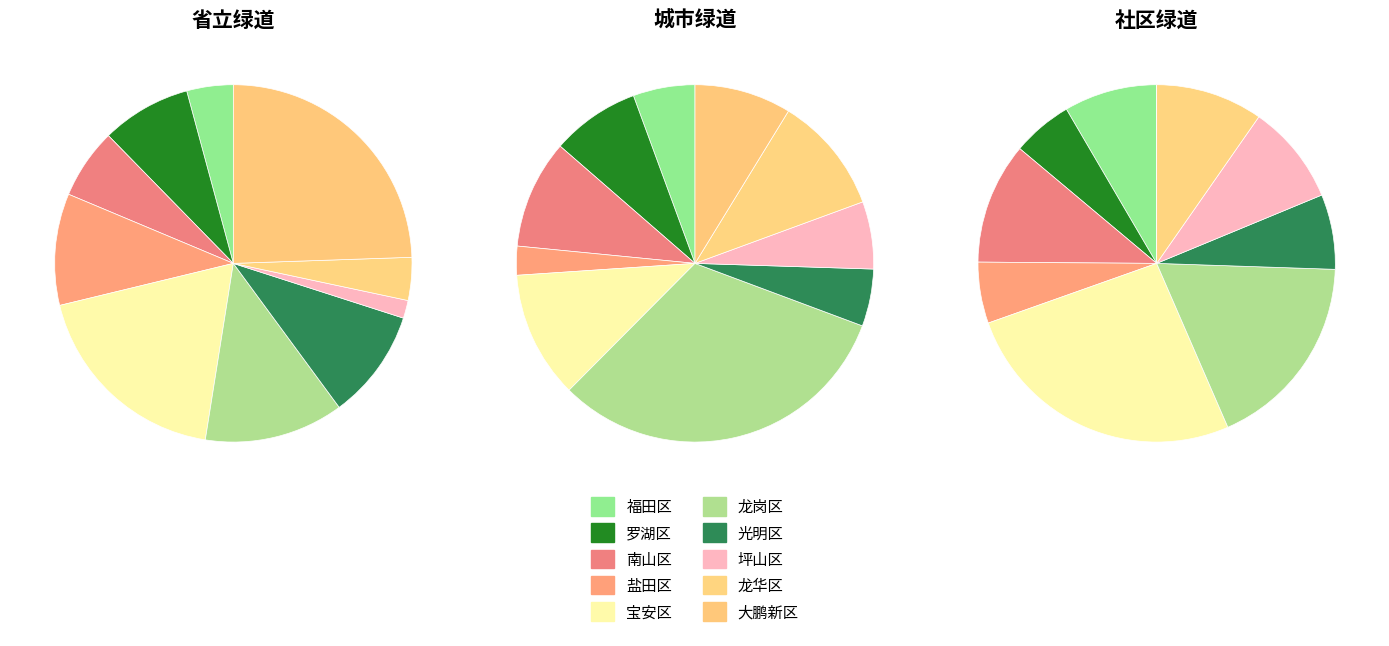

To the nearest percent, what is the difference between the largest and smallest slice percentages?

23%